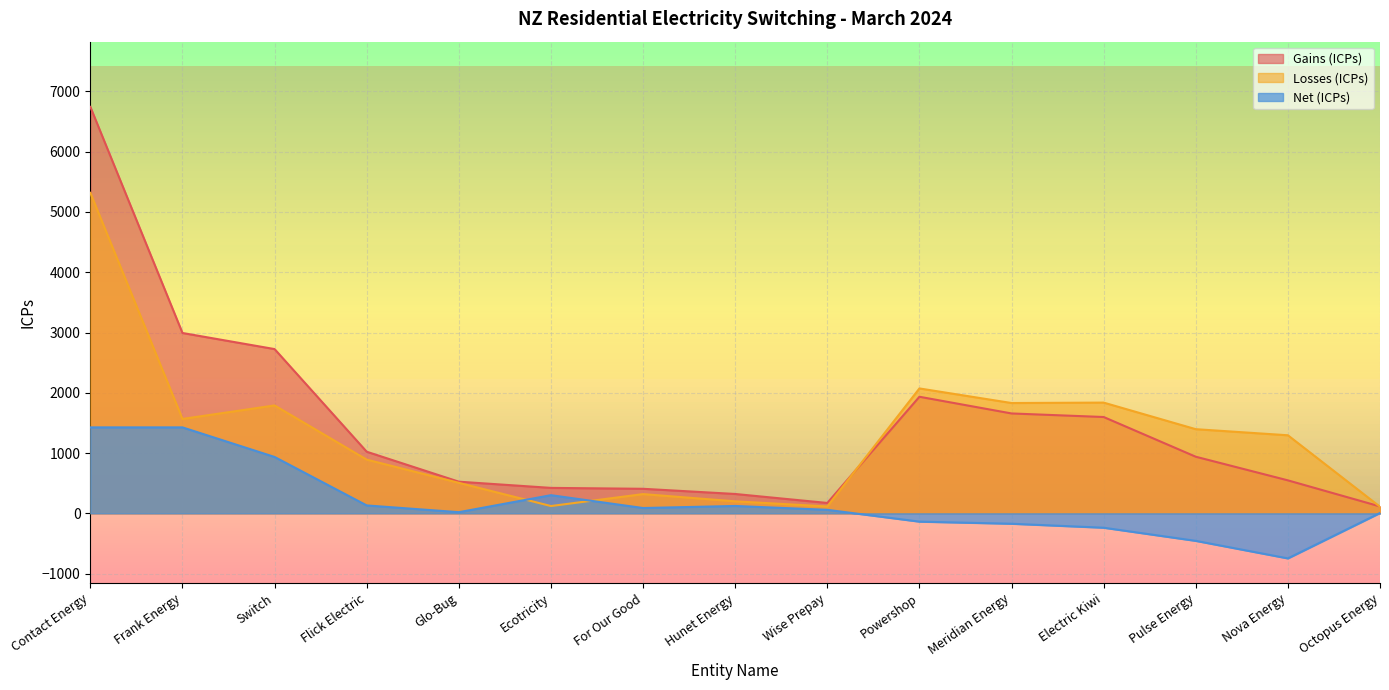

Which series has the largest total across all categories?

Gains (ICPs)